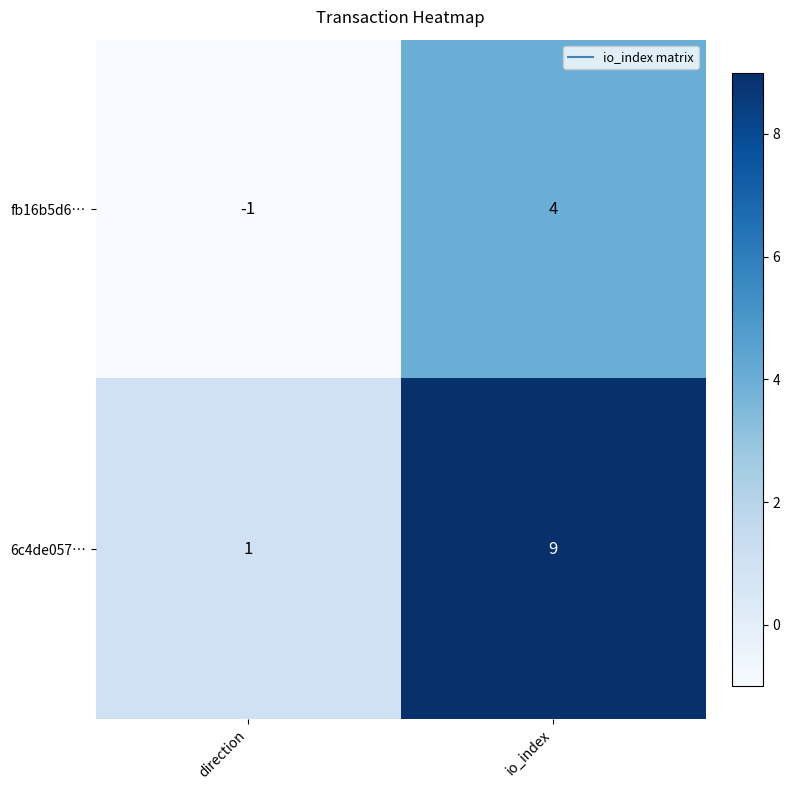

Is it true that fb16b5d6… equals -1 at direction?

True